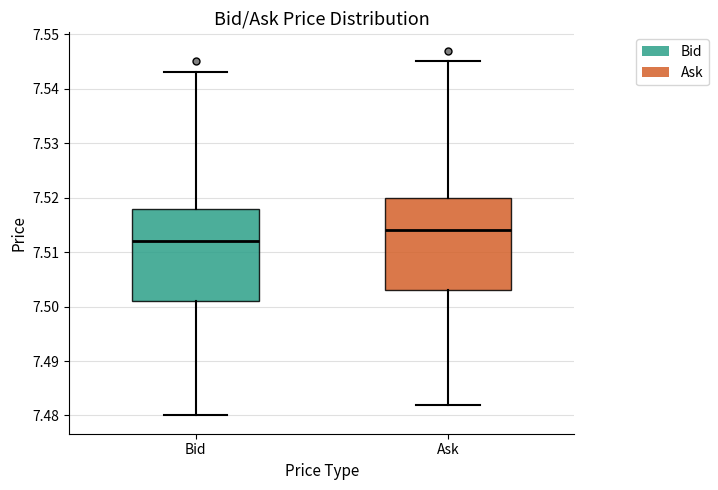

Reading left to right, read every box against the y-axis: the position of its median line, the range the box covers, and the ends of its whiskers. The values are not printed on the chart, so give them approximately, as read against the axis.

Bid: median 7.512, box 7.501 to 7.518, whiskers 7.480 to 7.543
Ask: median 7.514, box 7.503 to 7.520, whiskers 7.482 to 7.545